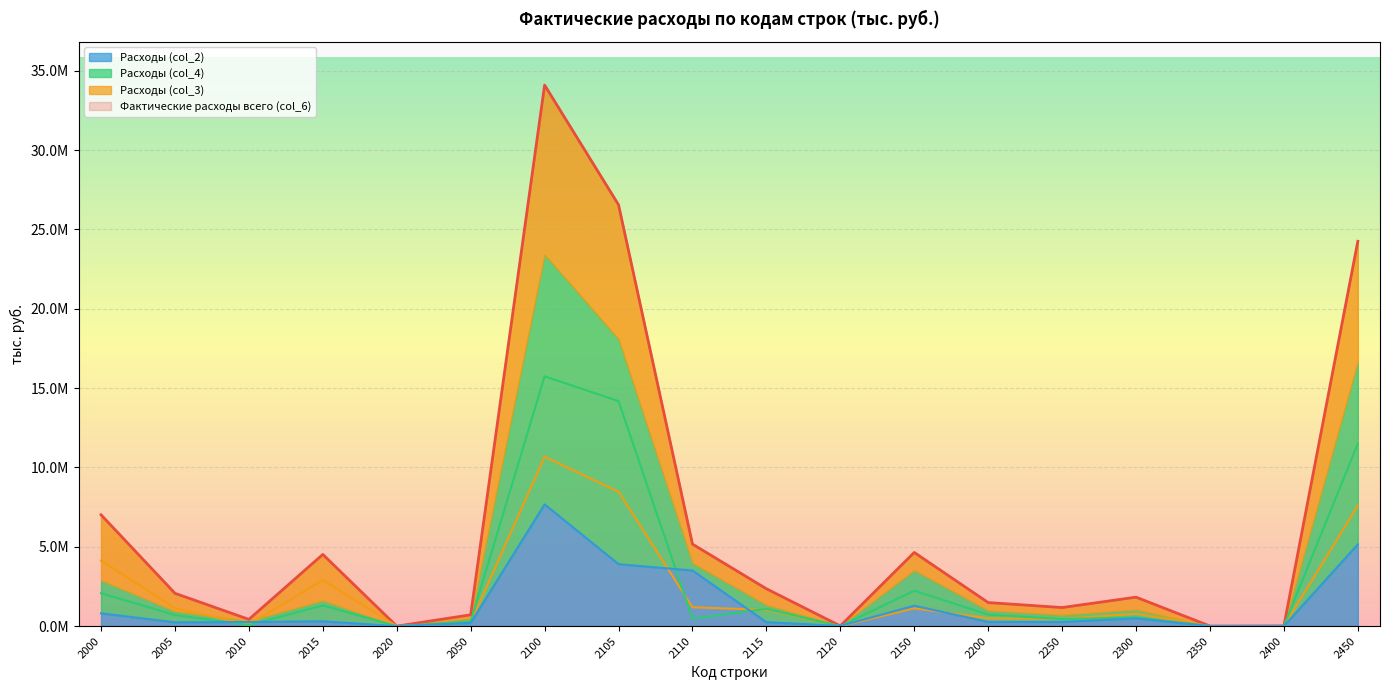

The col_6 series shows 426995 at 2010. True or false?

True